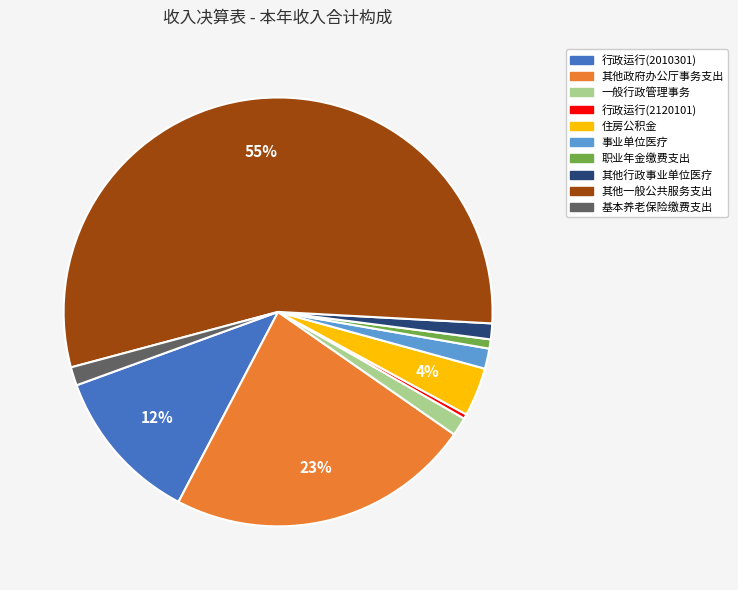

To the nearest percent, what is the difference between the largest and smallest slice percentages?

55%